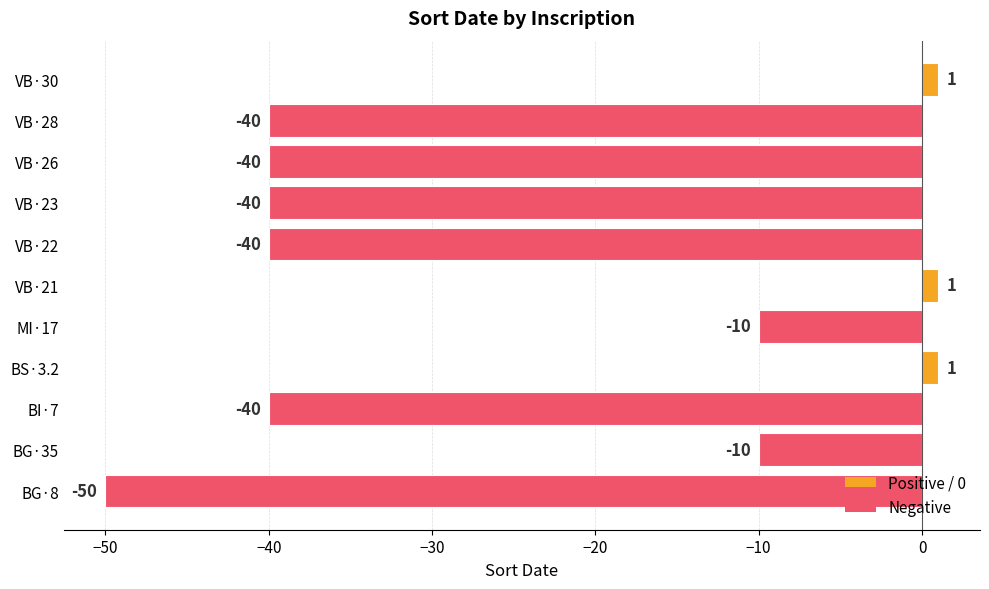

Does the chart contain stacked bars?

No